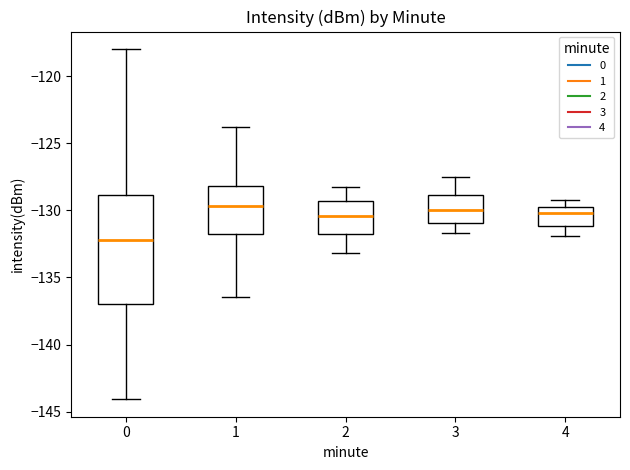

Which box's median line is the lowest?

0